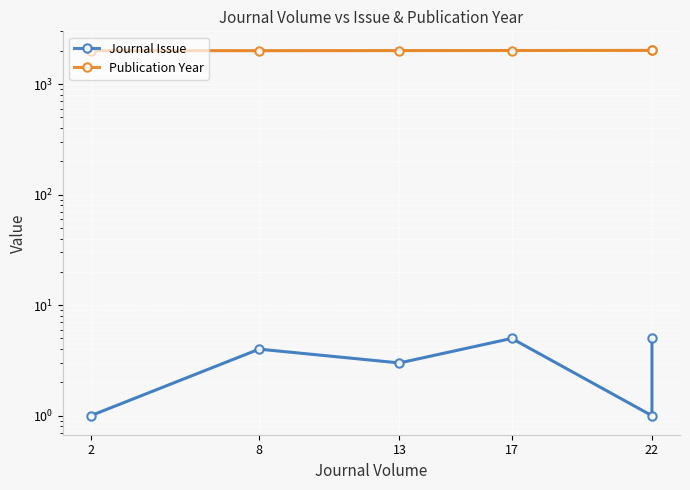

What is the sum of the Journal Issue values at 22 and 13?

4